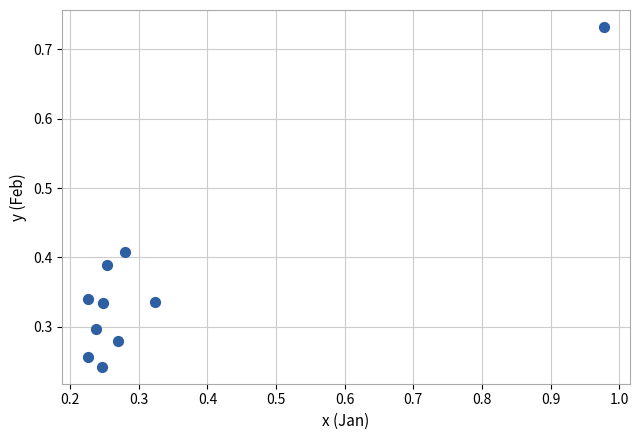

What is the range of X values (max minus min)?

0.8